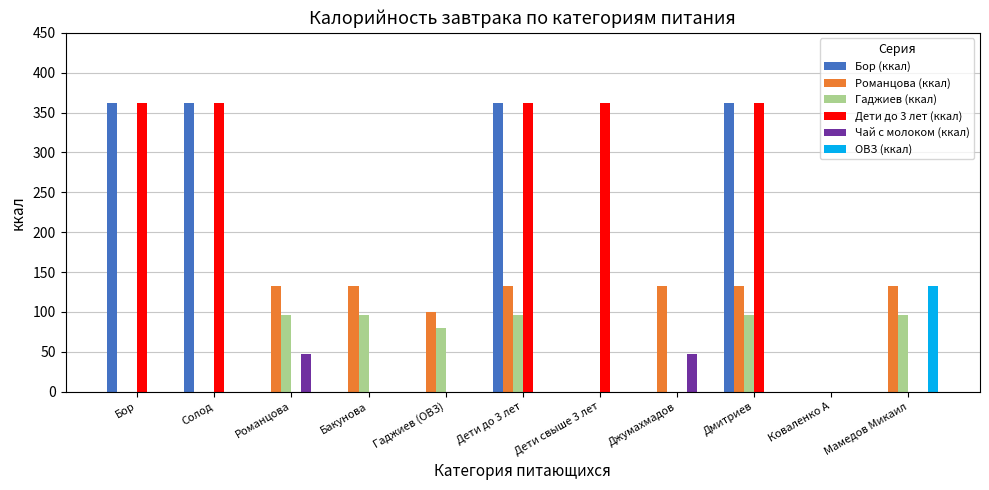

Is the value of Дети до 3 лет (ккал) at Дмитриев greater than the value of Гаджиев (ккал) at Романцова?

Yes